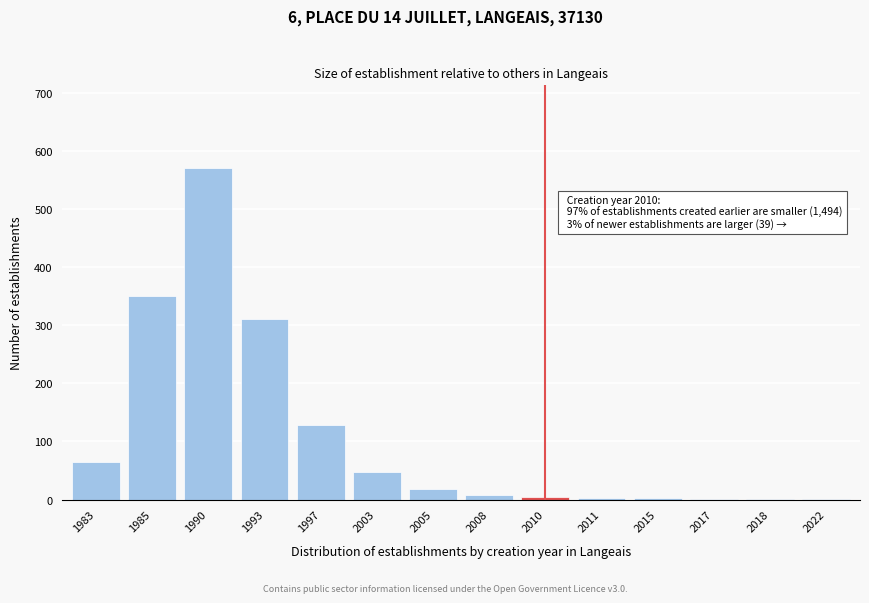

The chart shows a value of 94 at 1993. True or false?

False